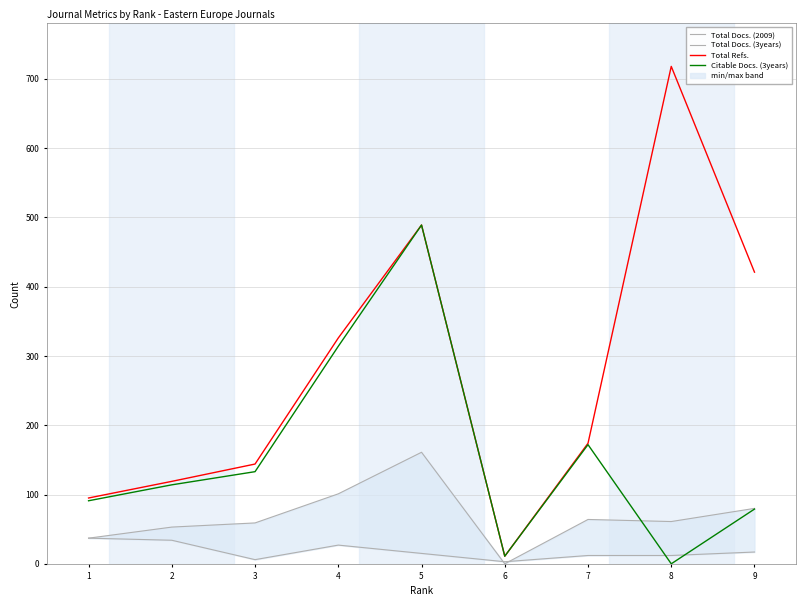

Which has a higher value, 7 or 5?

5